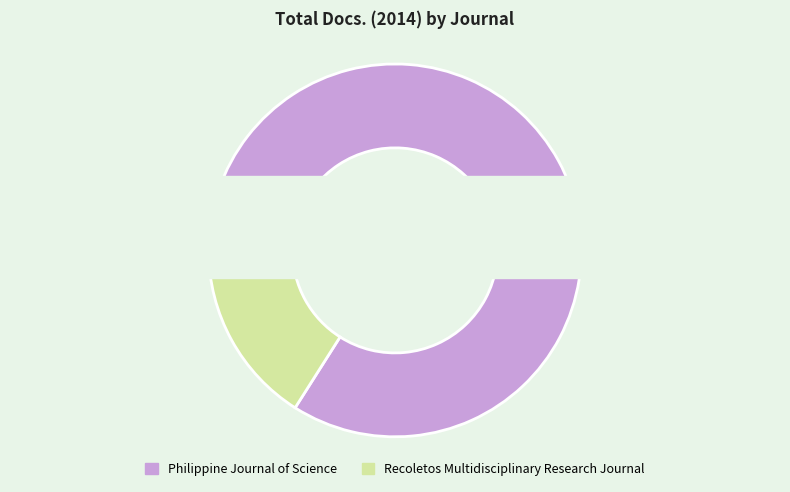

The Philippine Journal of Science slice represents 81% of the pie. True or false?

False